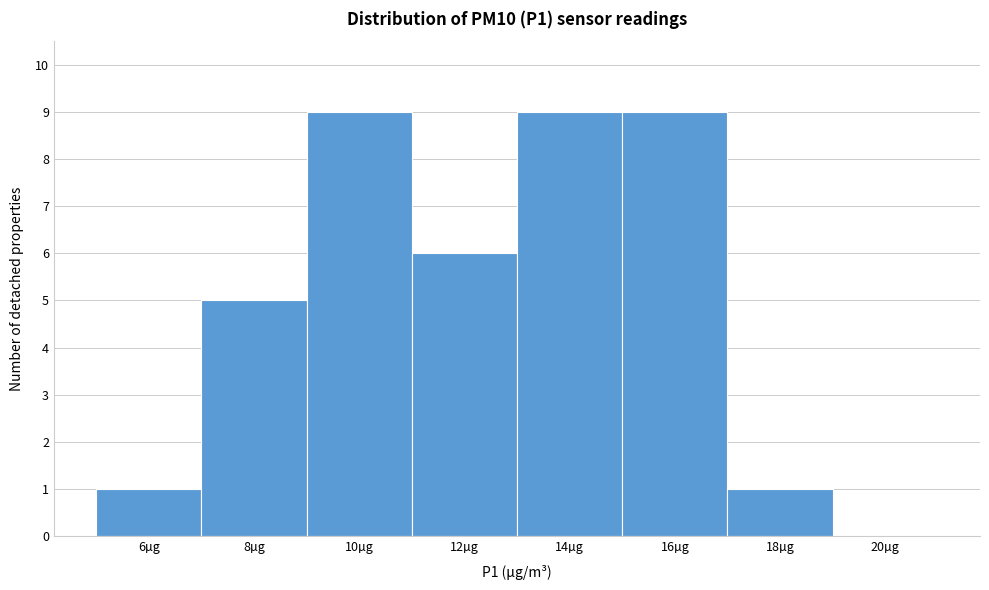

Reading left to right, transcribe all the data shown in this chart.

6µg=1	8µg=5	10µg=9	12µg=6	14µg=9	16µg=9	18µg=1	20µg=0